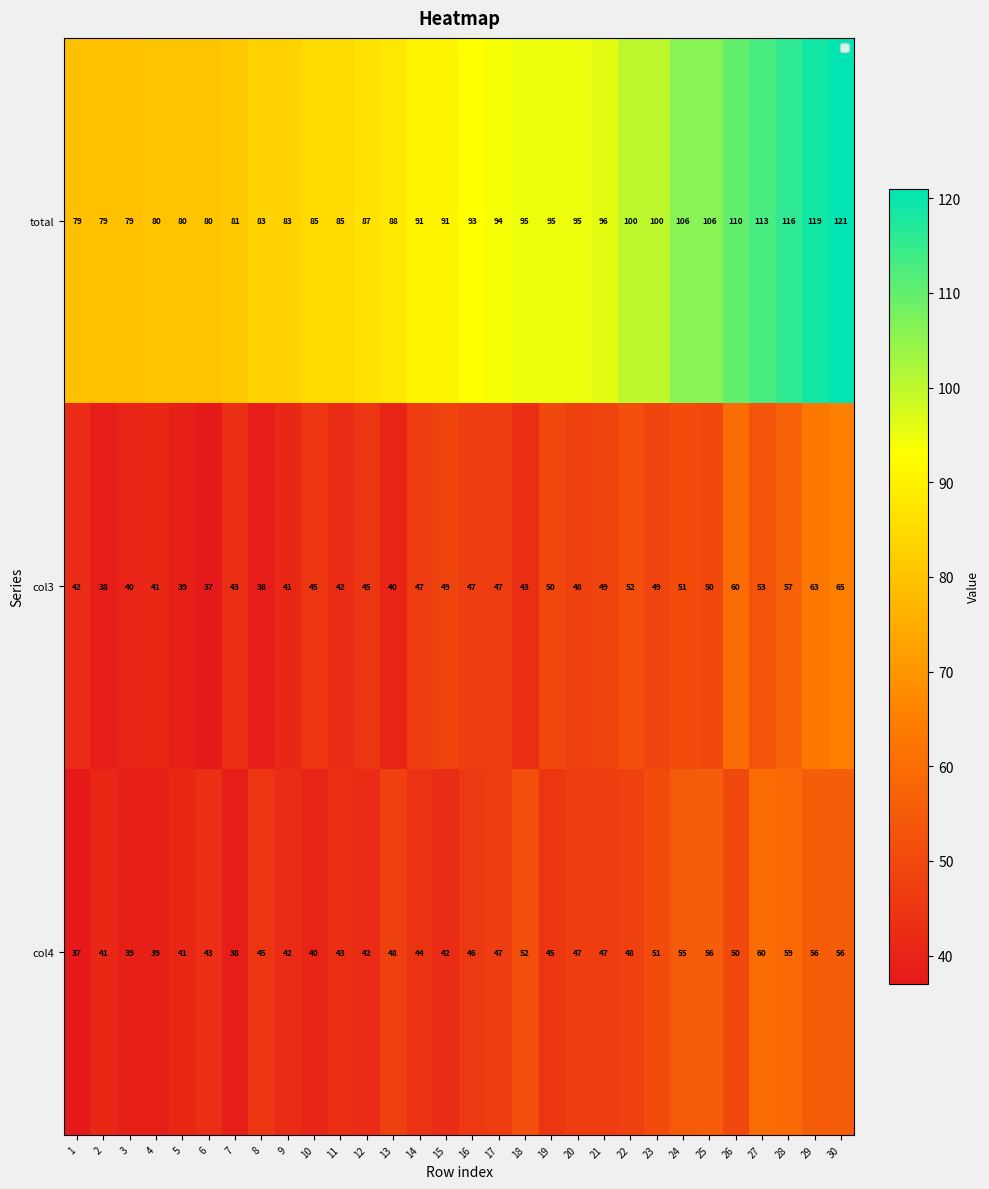

What is the spread (max minus min) of values at 25?

56